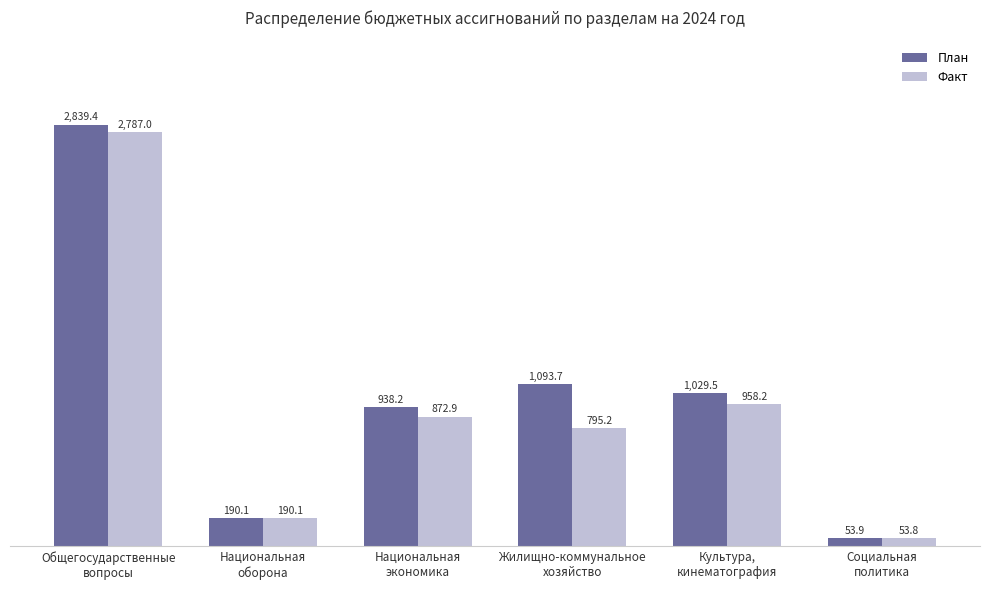

Is it true that План equals 2839.4 at Общегосударственные
вопросы?

True